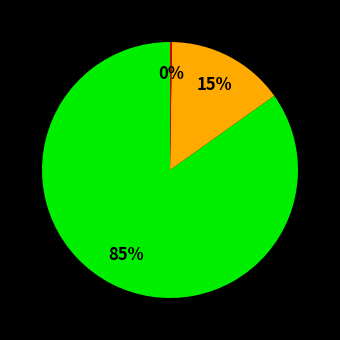

To the nearest percent, what is the average slice percentage?

33%